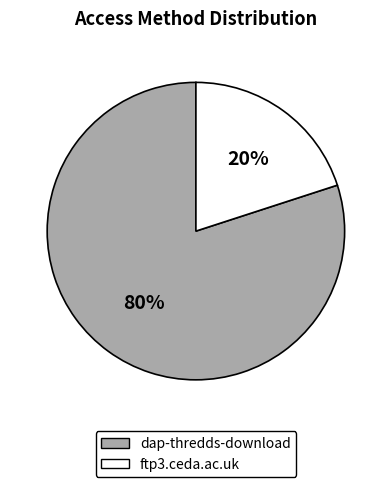

Rank the categories by value from lowest to highest.

ftp3.ceda.ac.uk, dap-thredds-download